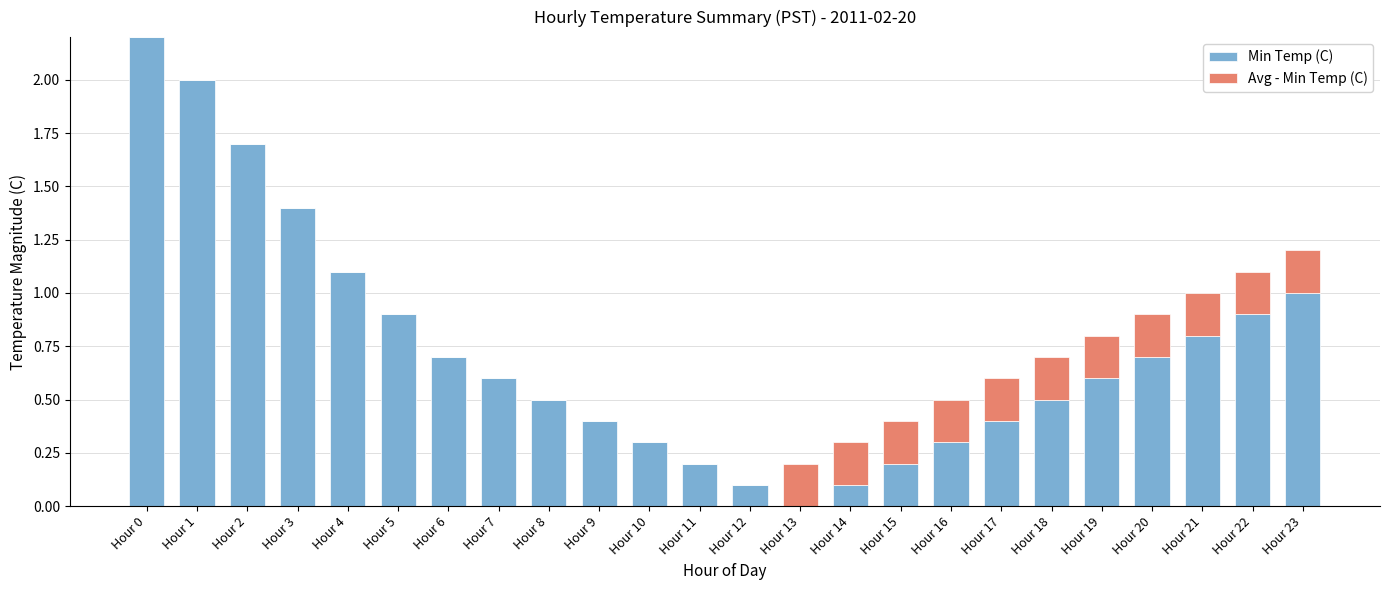

At which category is the sum across all series the highest?

Hour 0